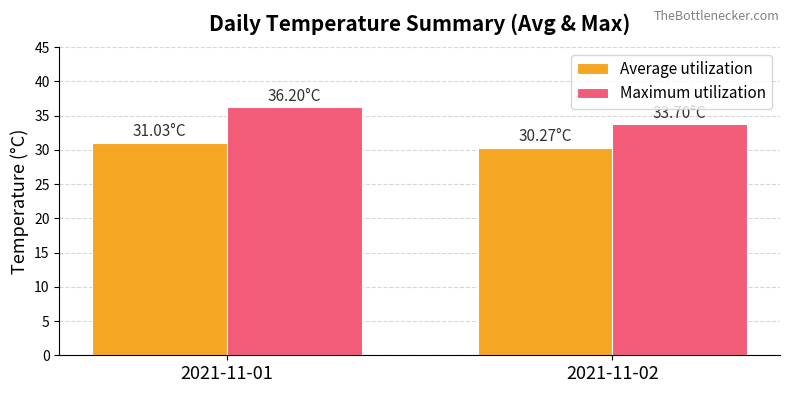

What is the approximate value of Maximum utilization at 2021-11-02?

33.7